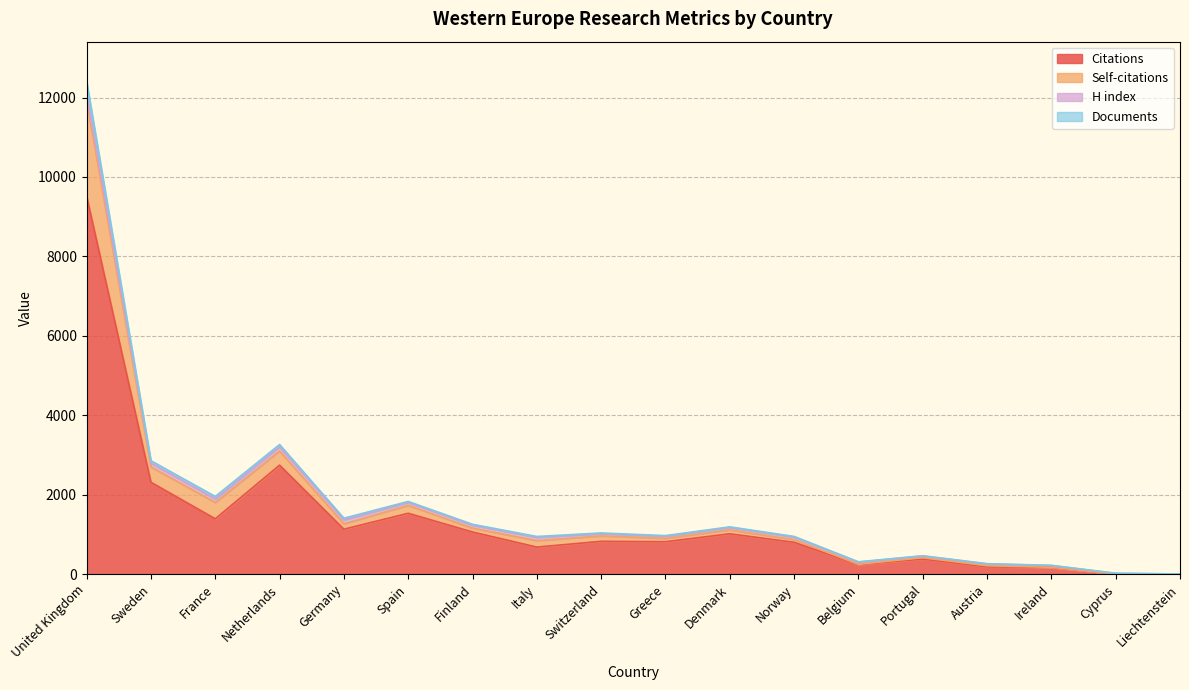

What position from the left is Spain?

6